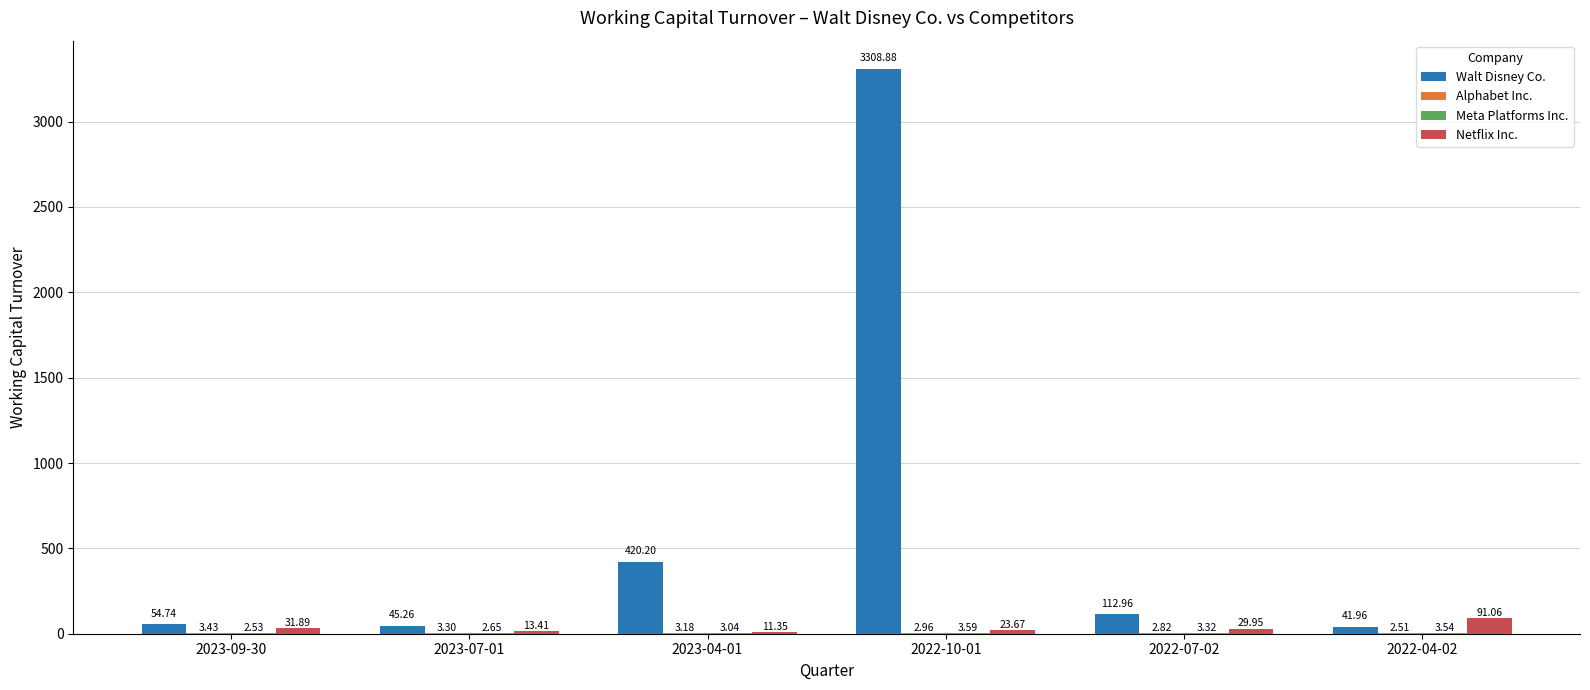

What is the sum of the Netflix Inc. values at 2022-04-02 and 2023-04-01?

102.4